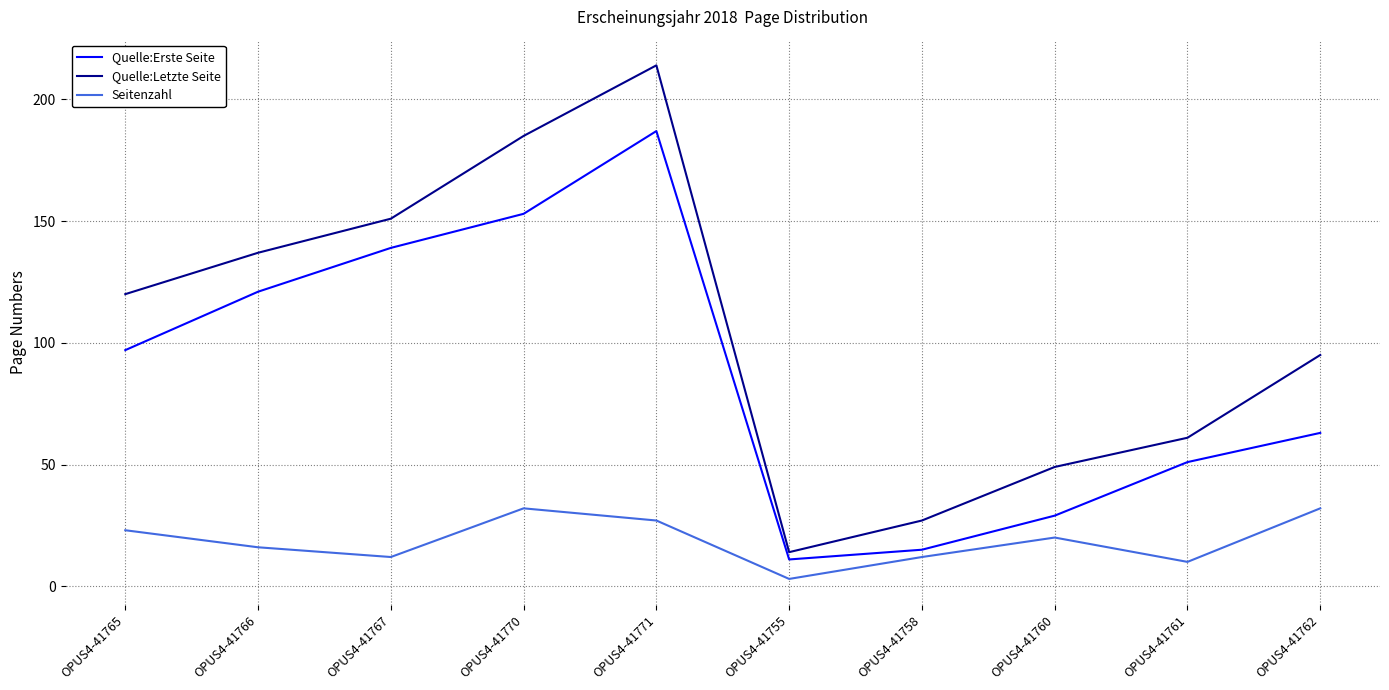

At which label does Quelle:Letzte Seite reach its peak?

OPUS4-41771